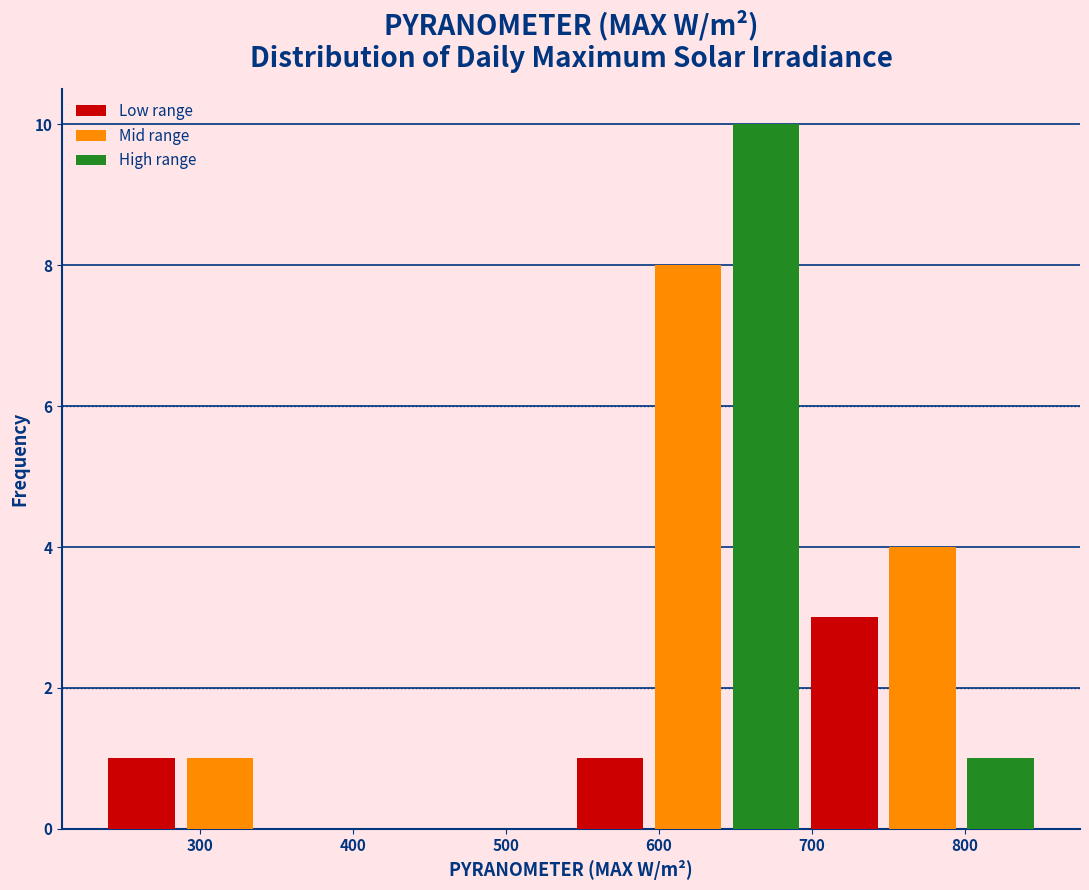

Reading right to left, extract all data points from this chart.

Low range: 800=3	600=1	500=0	300=1
Mid range: 800=4	600=8	500=0	300=1
High range: 800=1	600=10	500=0	300=0